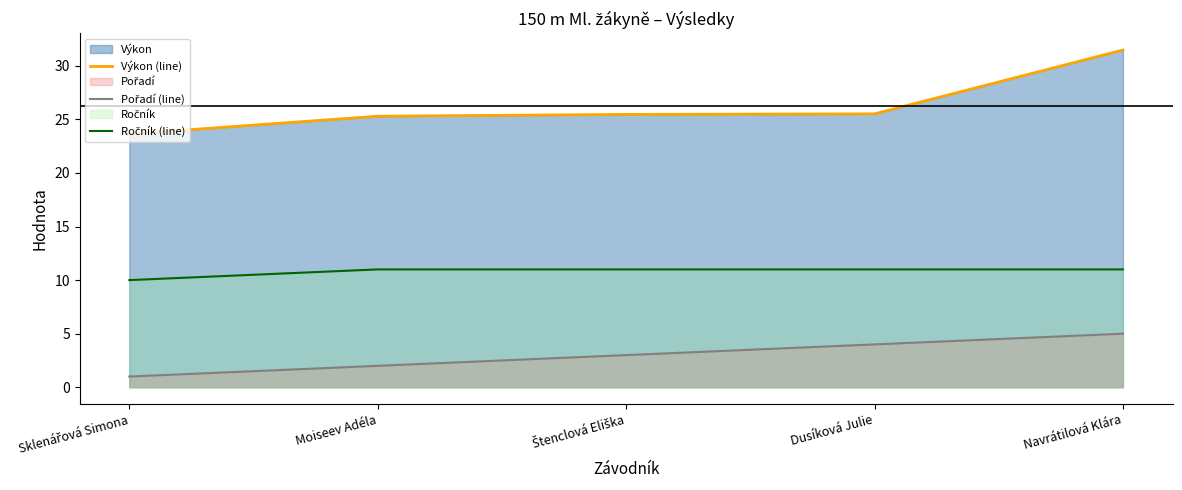

The Ročník (line) series shows 7.3 at Moiseev Adéla. True or false?

False